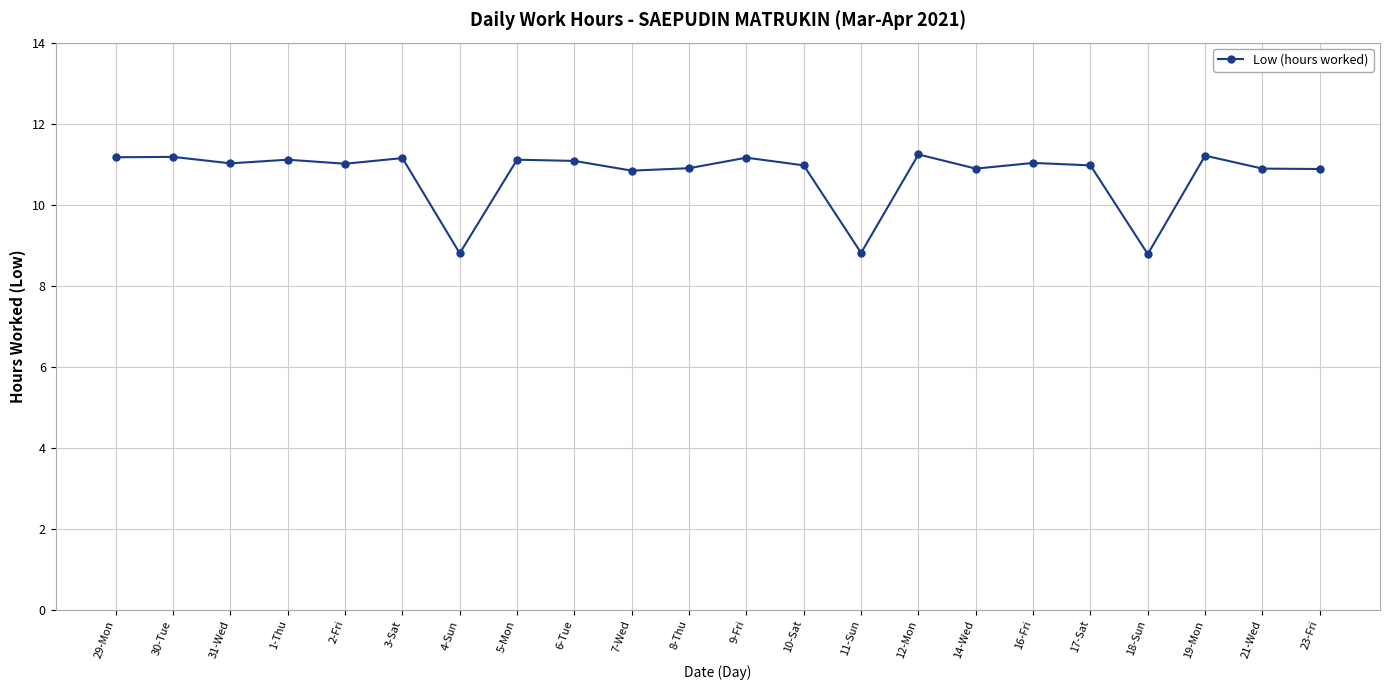

What is the change in value from 8-Thu to 12-Mon?

+0.3